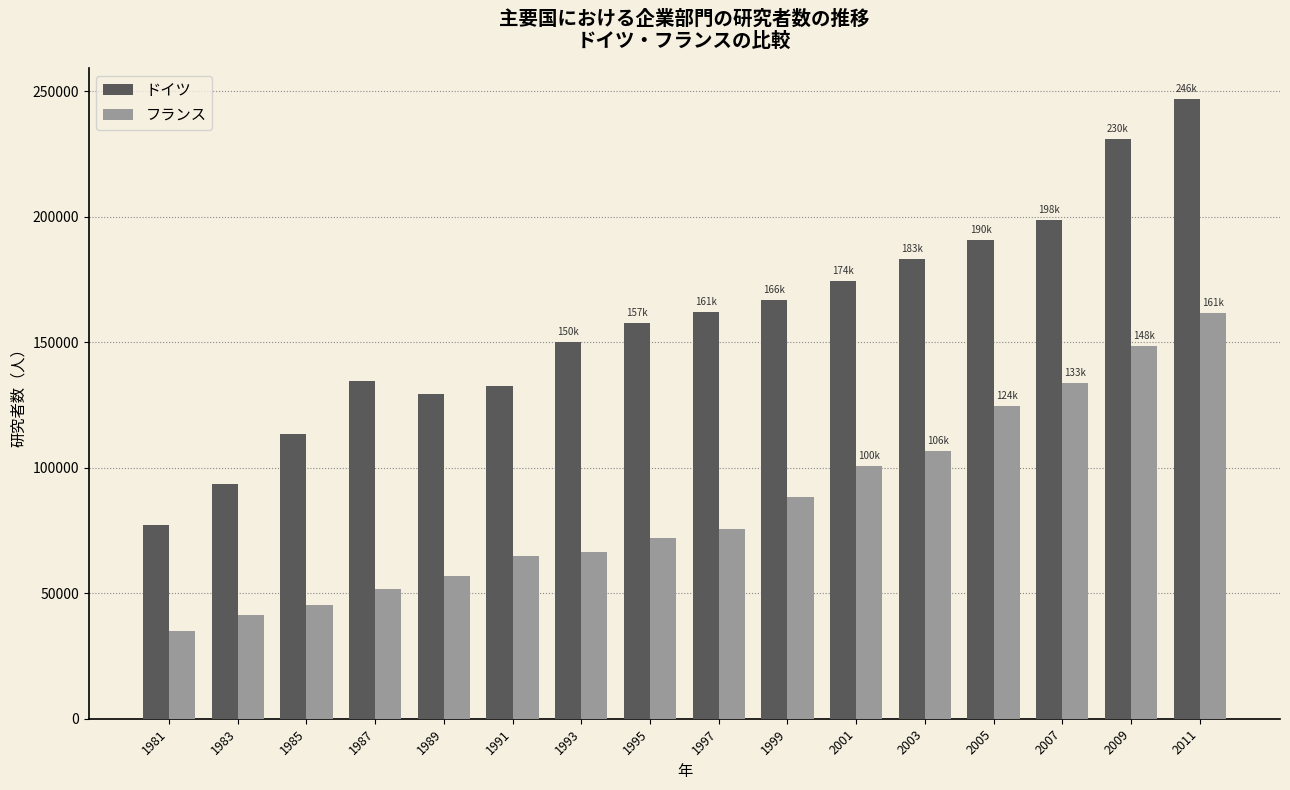

Which series has the largest total across all categories?

ドイツ